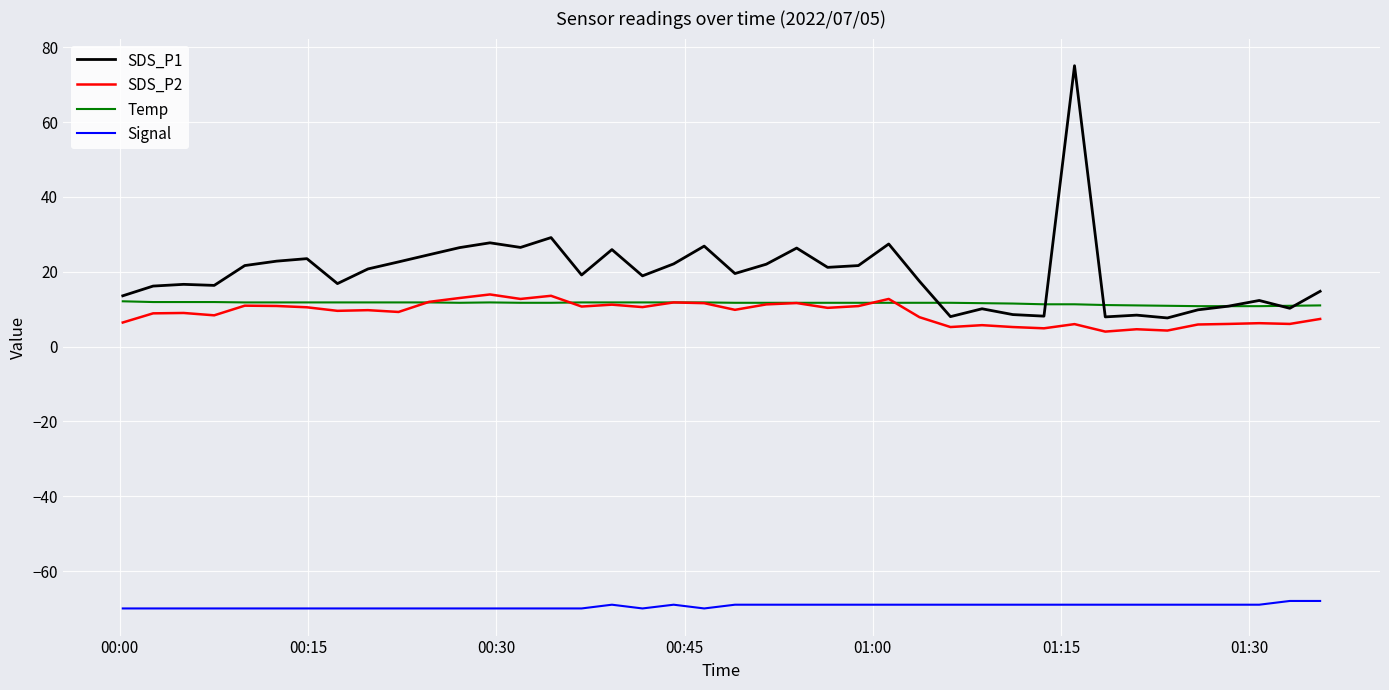

Which series has the largest total across all categories?

SDS_P1